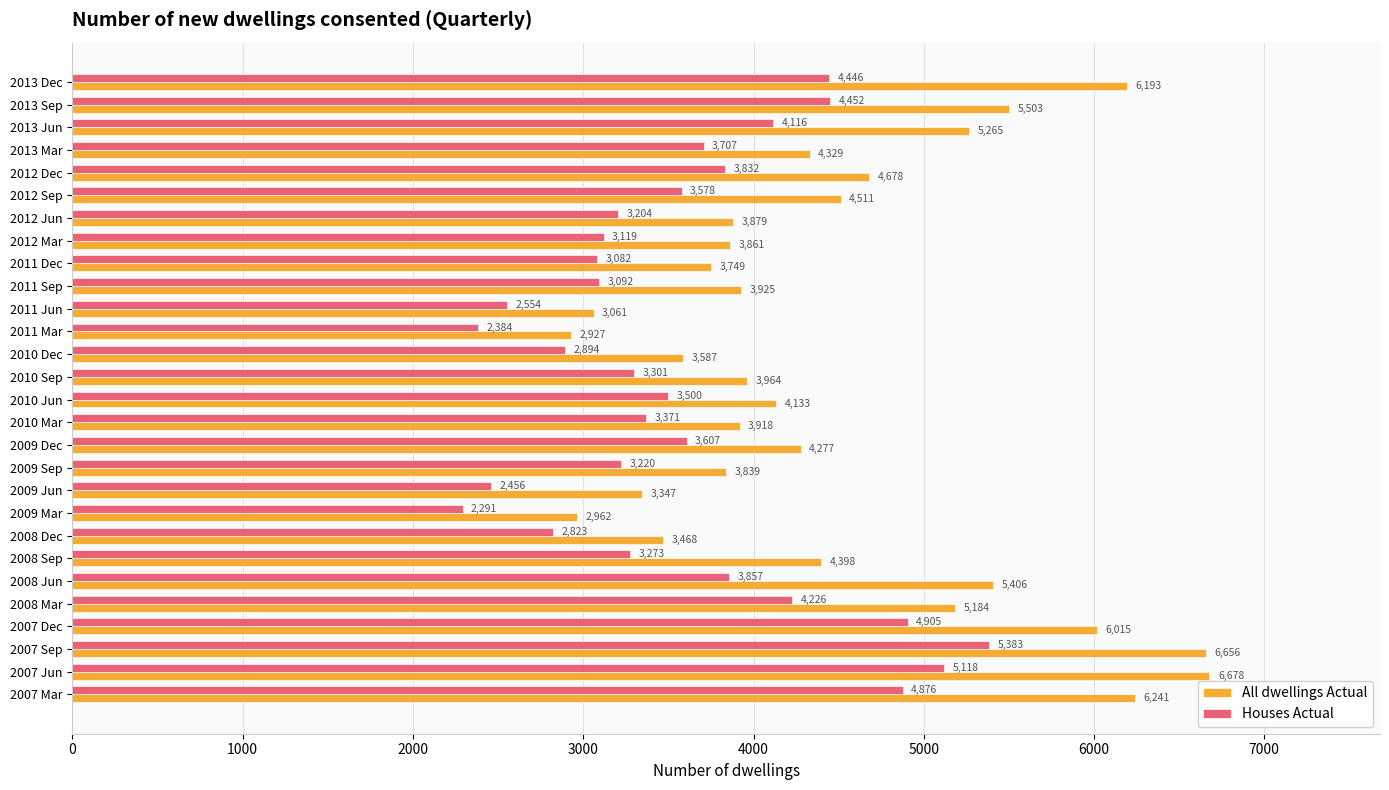

True or false: All dwellings Actual has a value of 2663 at 2010 Mar.

False